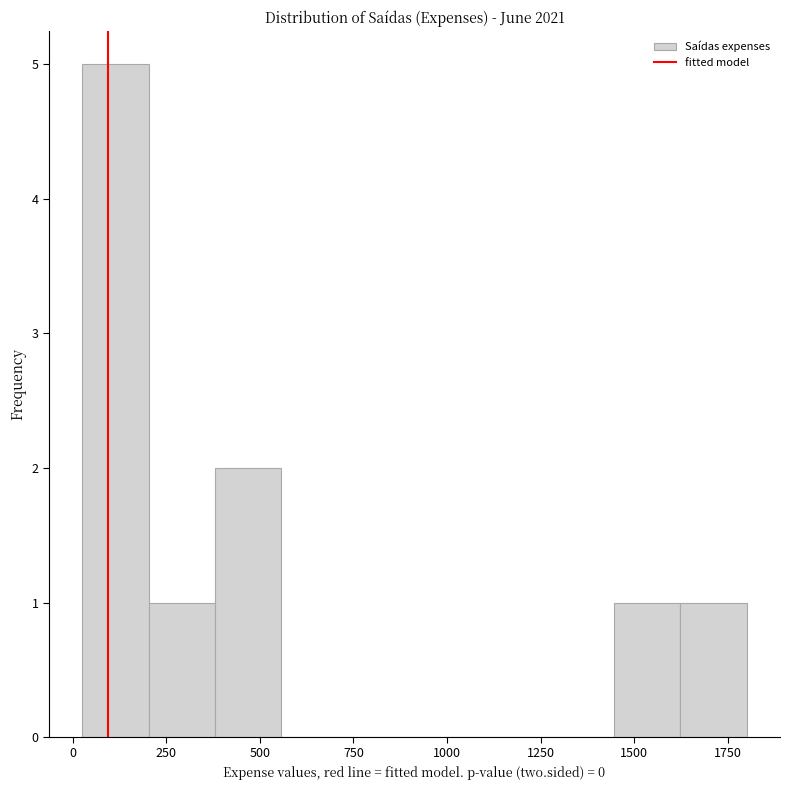

Around what value on the x-axis is the tallest bar? Give the approximate position of its centre, as read against the axis.

100